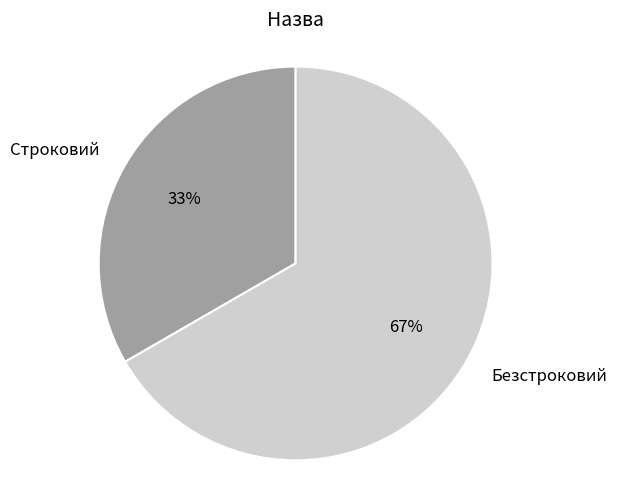

What is the largest slice in the pie chart?

Безстроковий